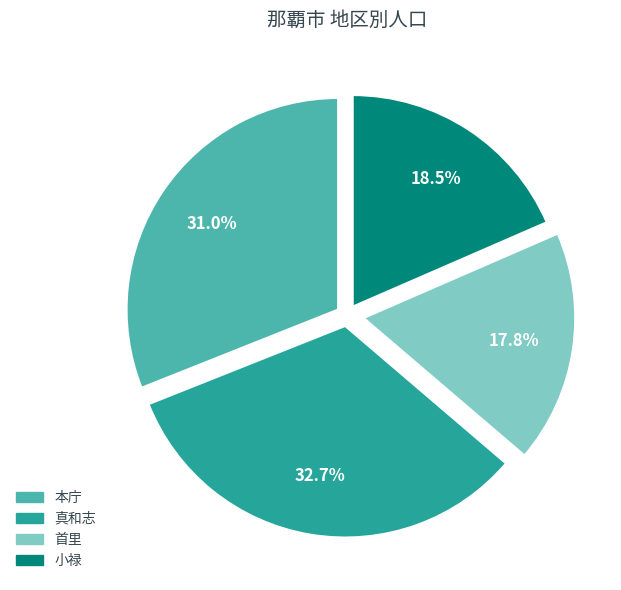

Is it true that 本庁 is 31% of the pie?

True